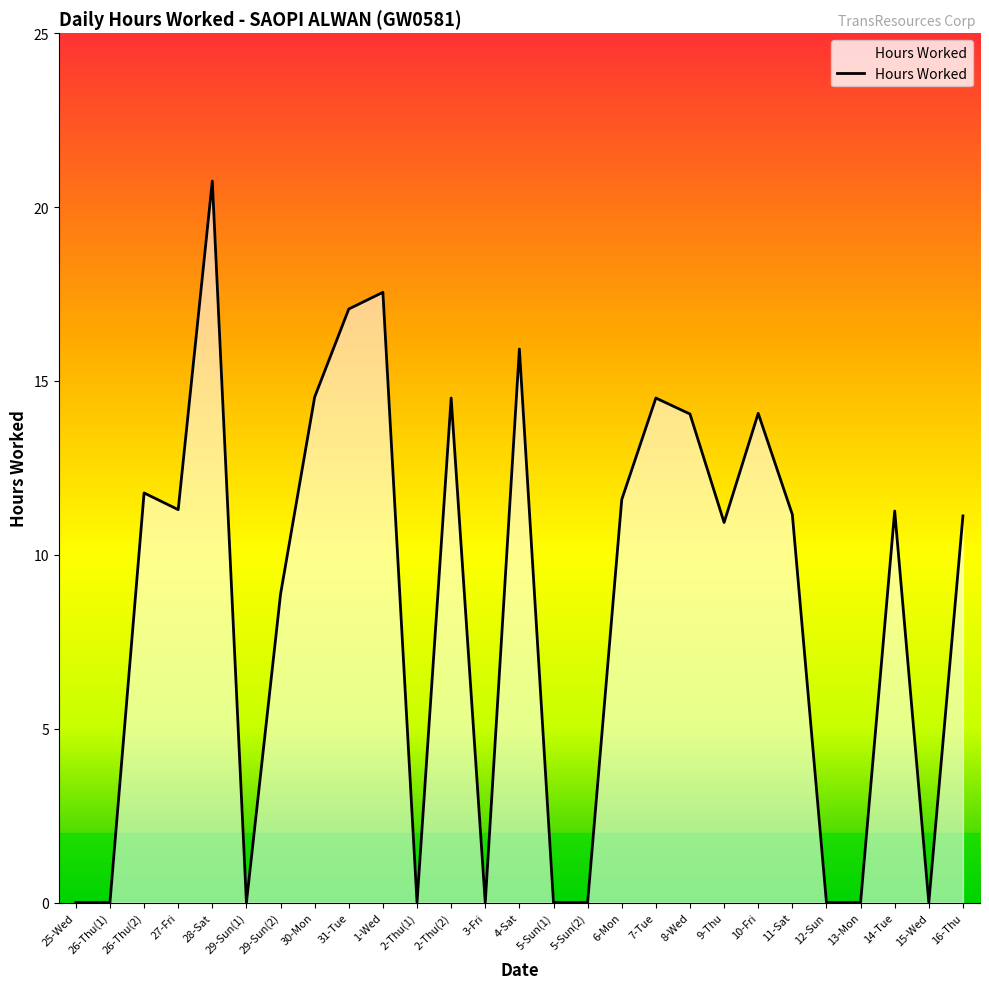

What is the difference between the maximum and minimum values?

20.8